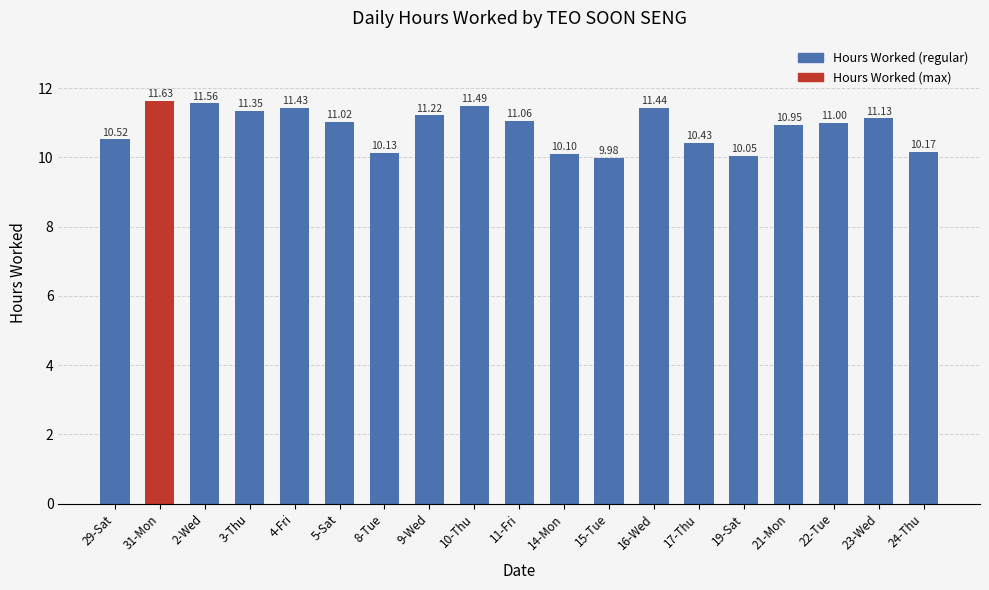

Which category has the highest value across all series?

31-Mon